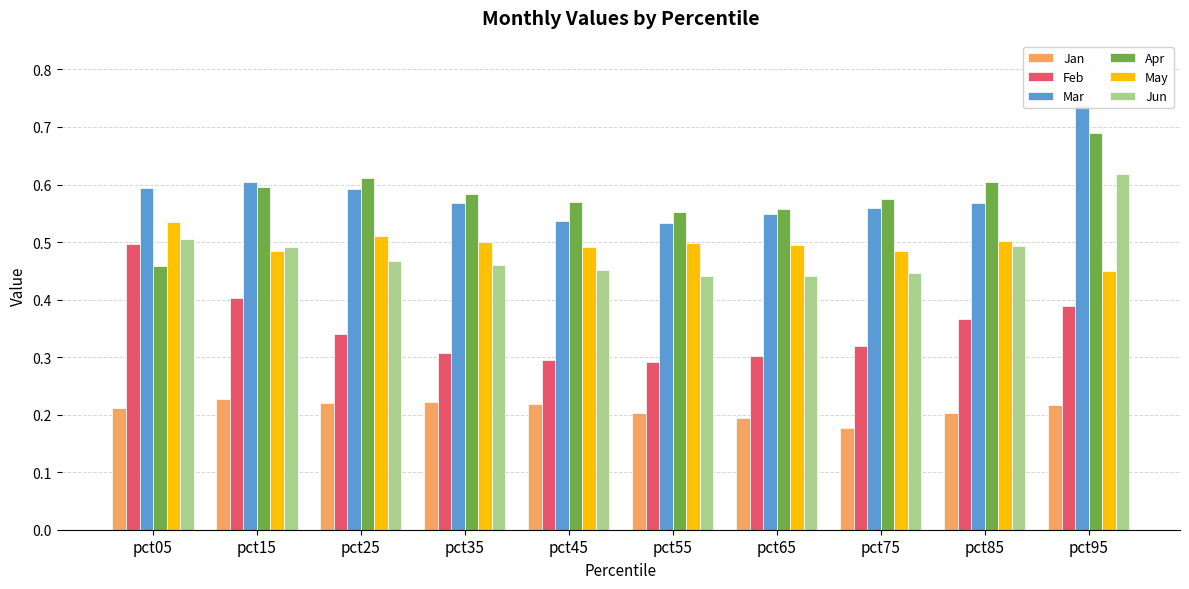

At which label is Mar closest to 0?

pct55